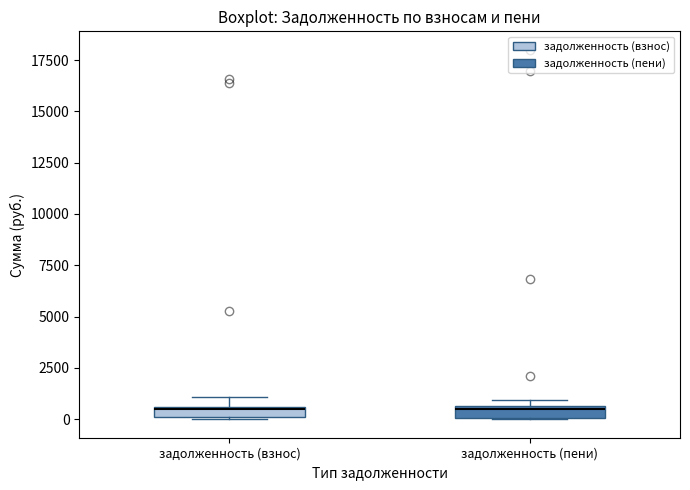

Where is the upper edge of the box for задолженность (взнос) on the y-axis? The values are not printed on the chart, so give them approximately, as read against the axis.

500